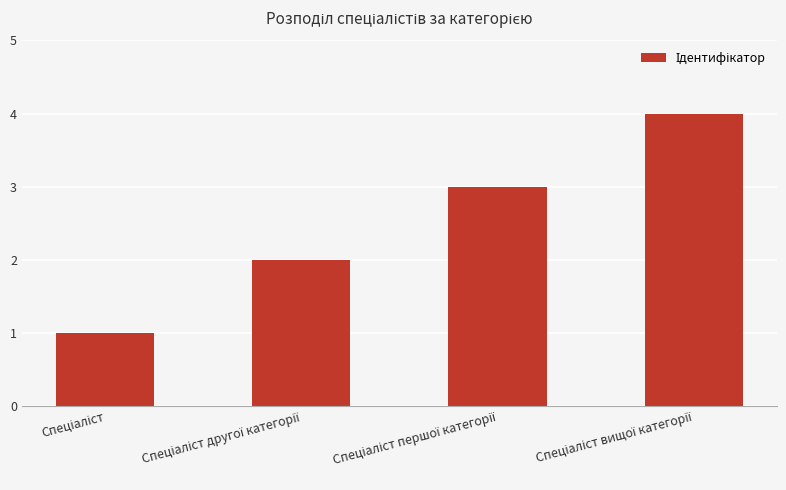

What is the sum of all values?

10